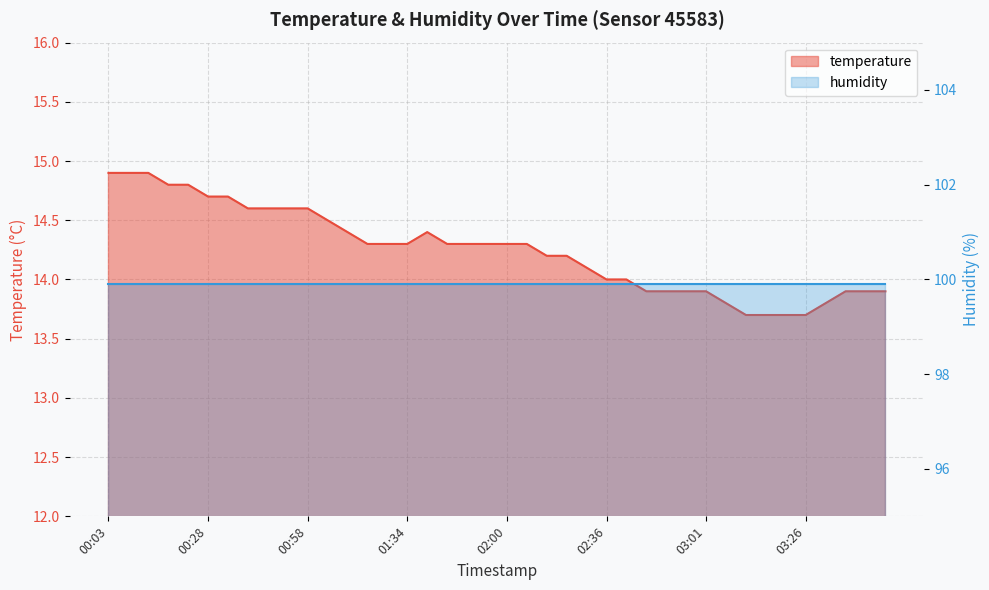

What is the label of the 20th point from the right?

02:00